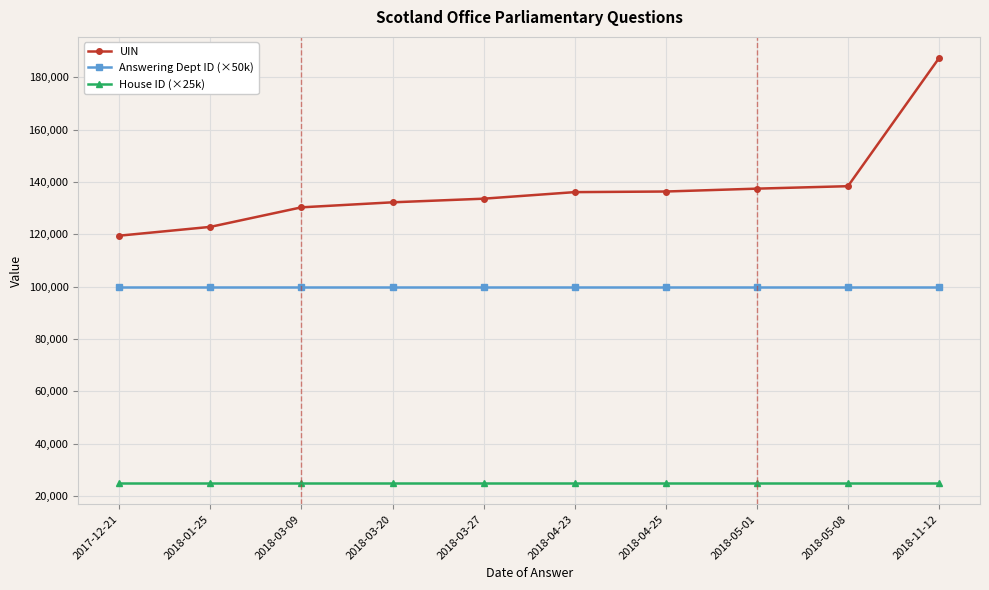

Rank the series at 2018-03-09 from lowest to highest value.

House ID (×25k), Answering Dept ID (×50k), UIN